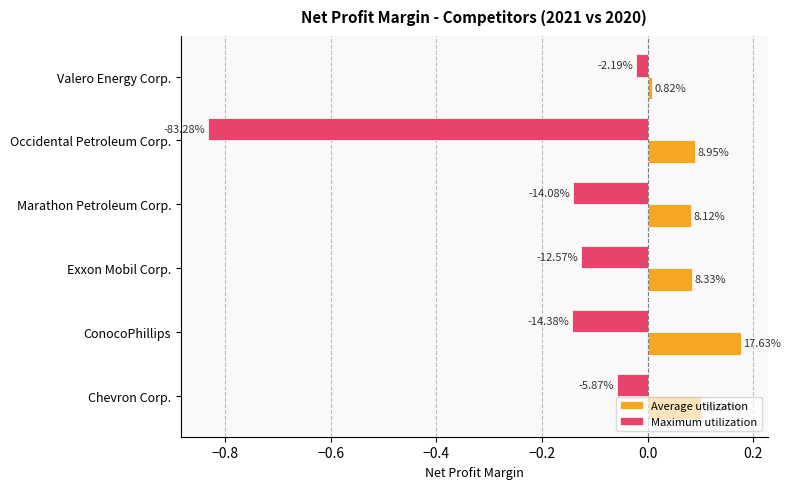

What are all the series names shown in the legend?

Average utilization, Maximum utilization